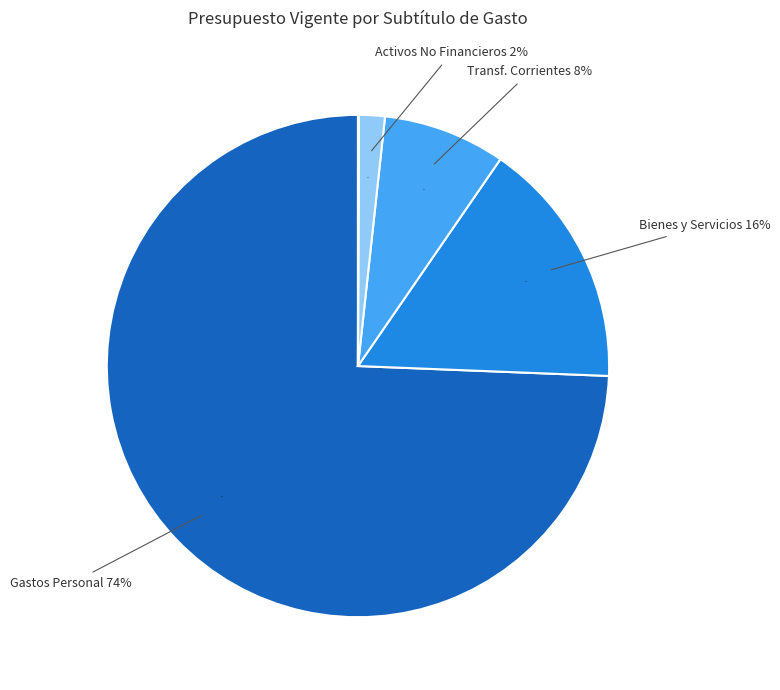

To the nearest percent, what percentage of the pie is TRANSFERENCIAS CORRIENTES?

8%